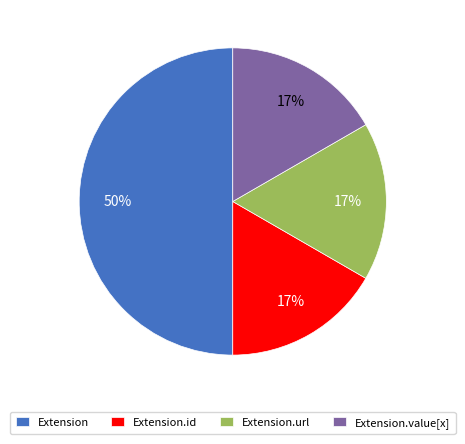

Count the number of slices in the pie.

4